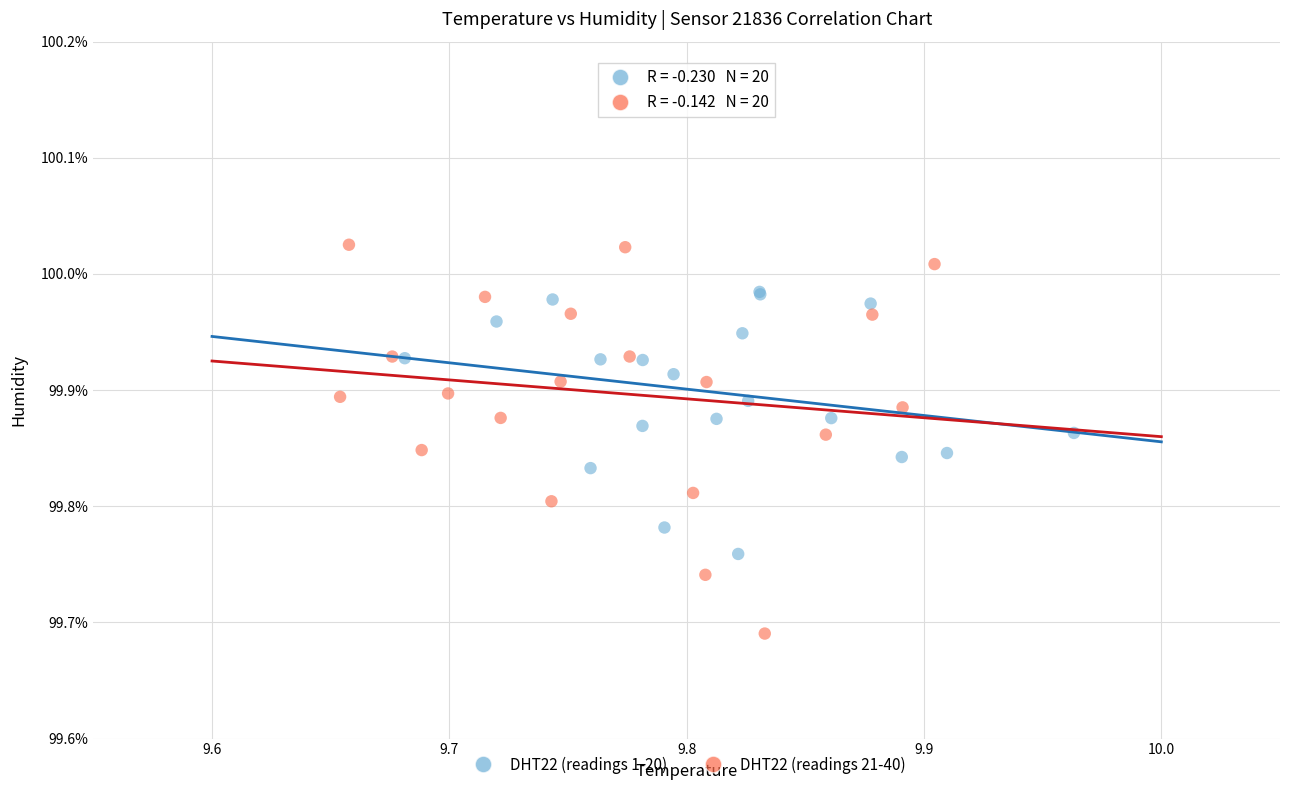

Which series contains the lowest Y value?

DHT22 (readings 21-40)